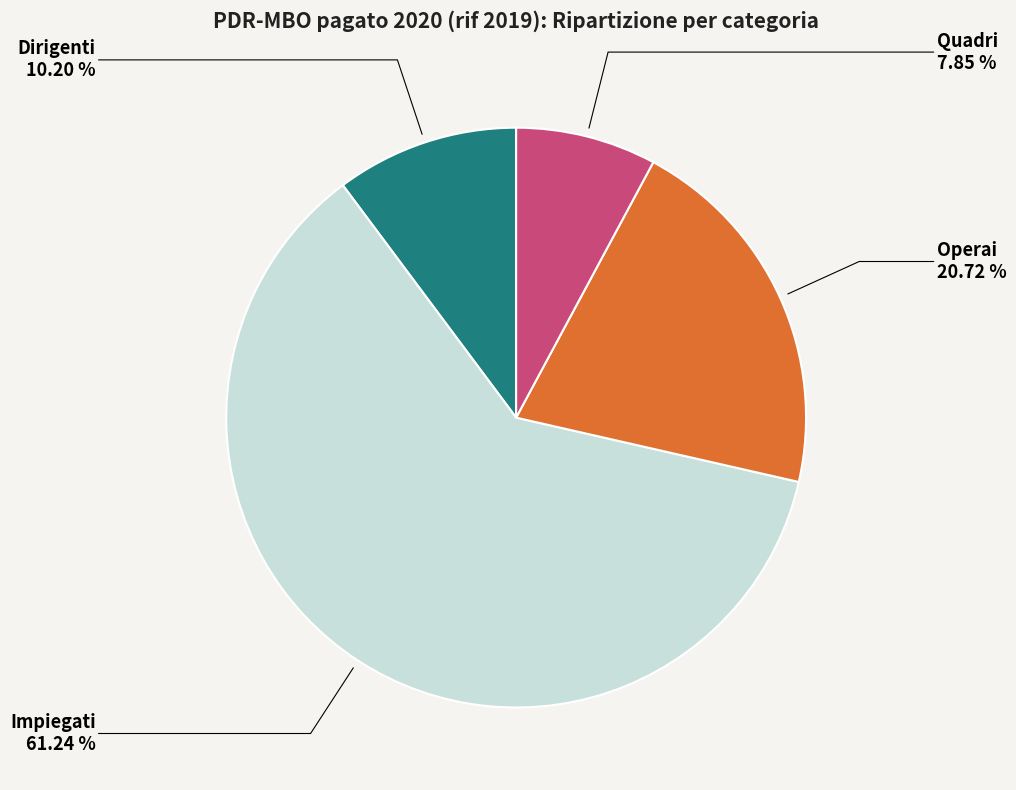

Which slice represents more than half of the pie?

Impiegati